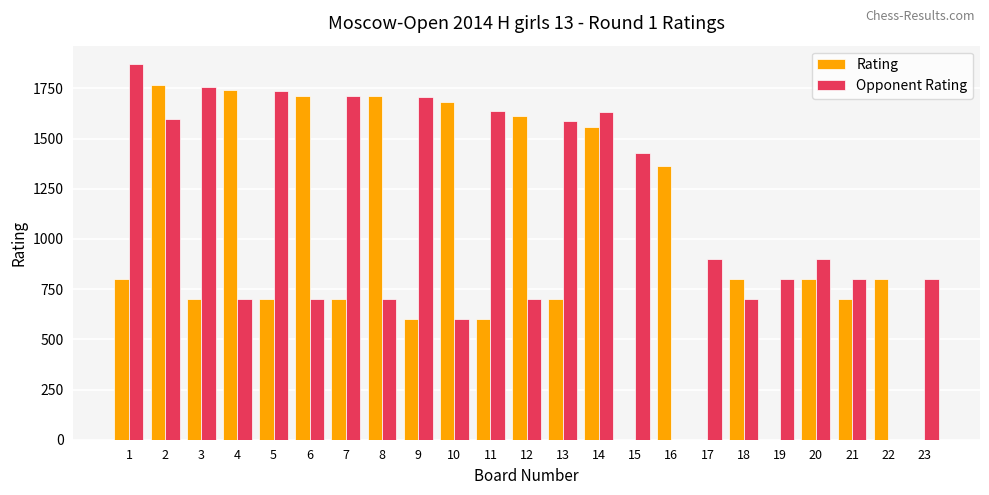

Read the Rating value at 1.

800